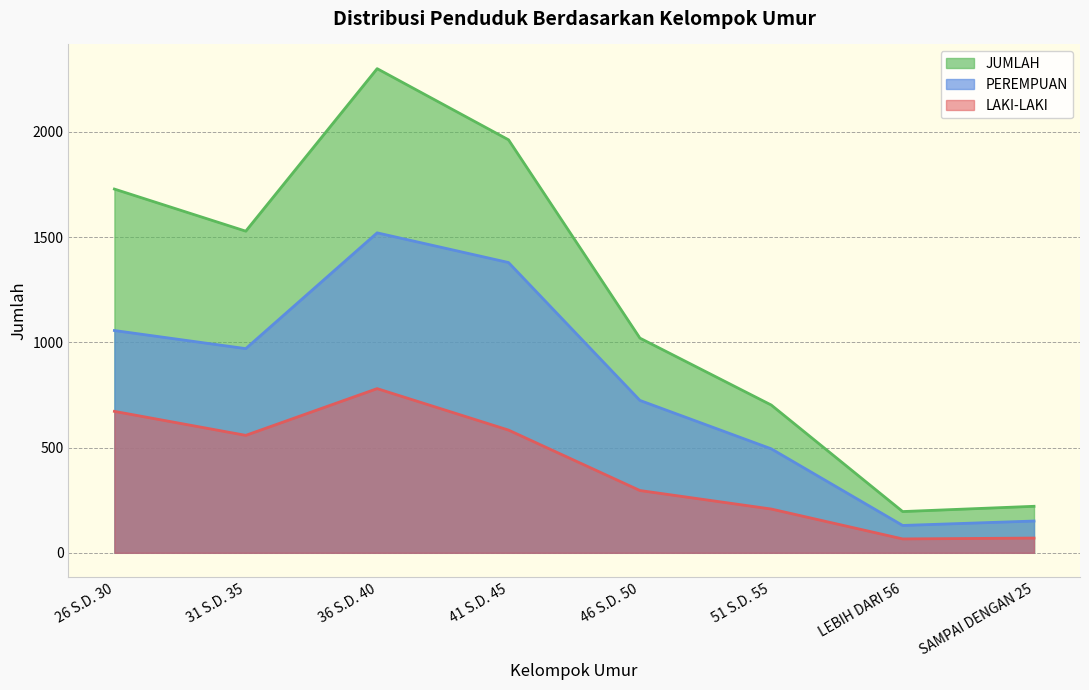

What is the value of the LAKI-LAKI point at the 7th from the left?

66